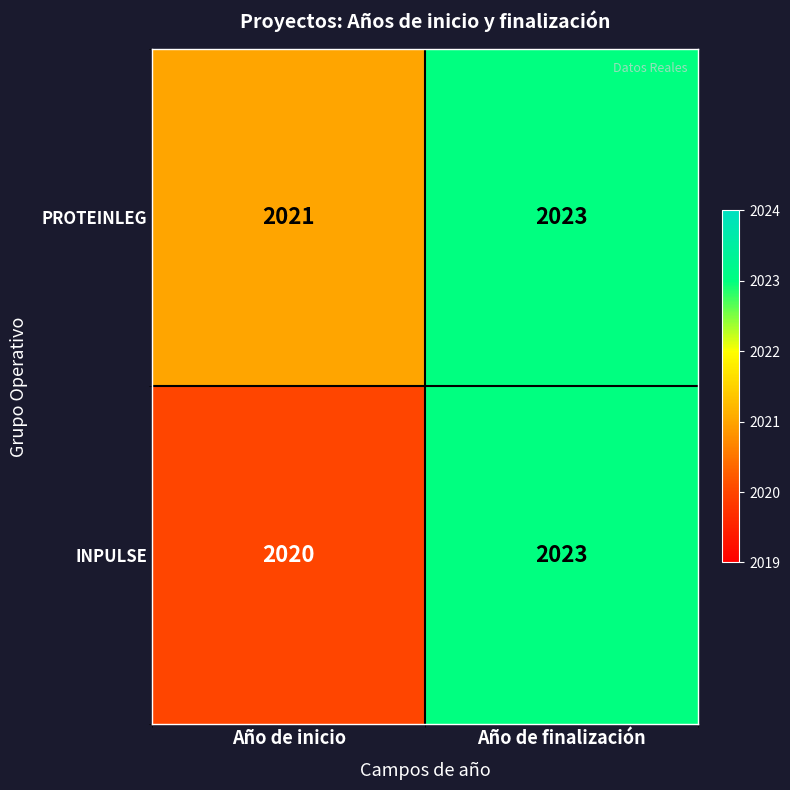

Which series has the widest spread of values?

INPULSE